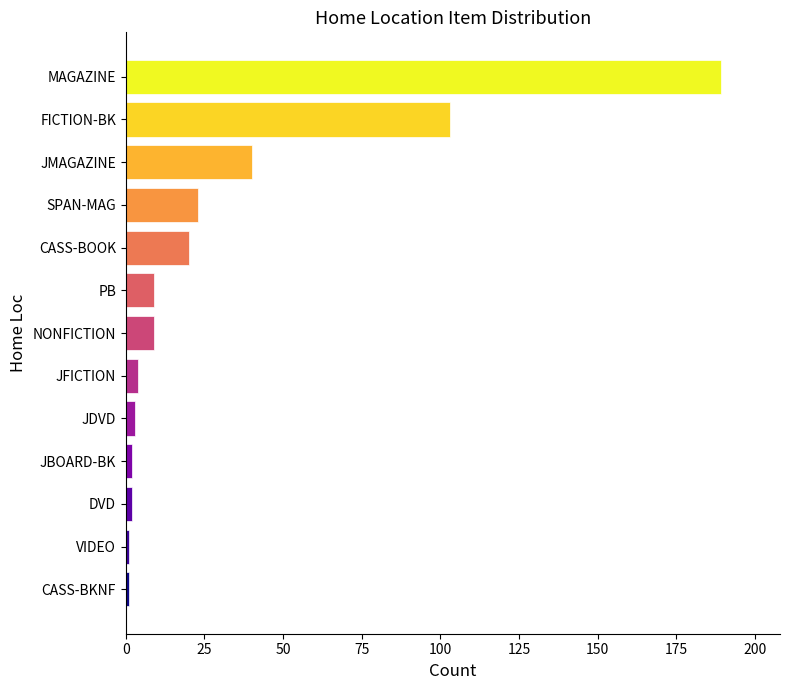

What is the difference between the second highest and minimum values?

102